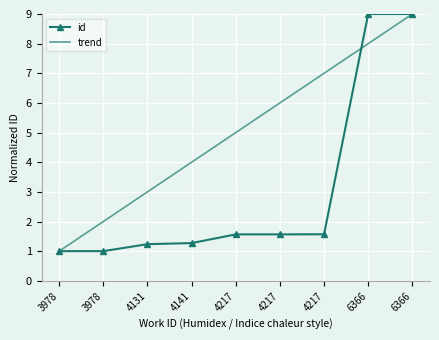

What are all the series names shown in the legend?

id, trend